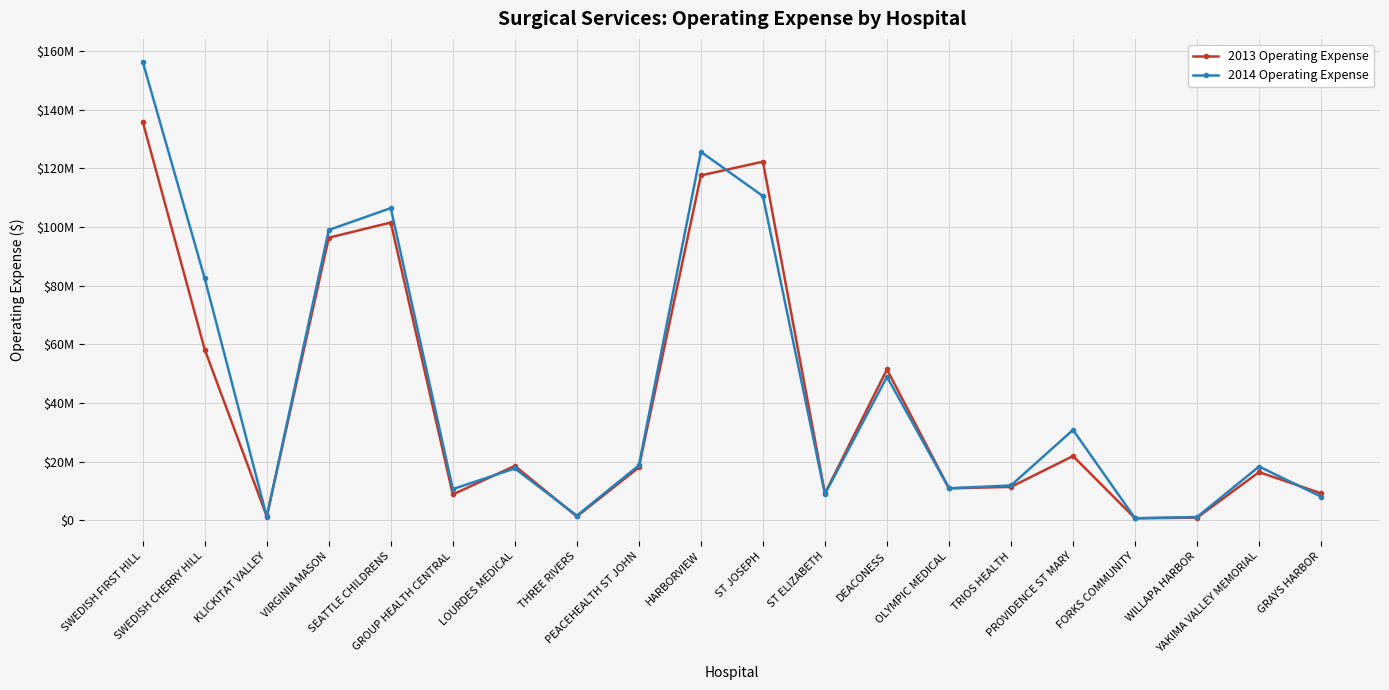

True or false: 2014 Operating Expense has more than 1 points higher than both neighbors.

True